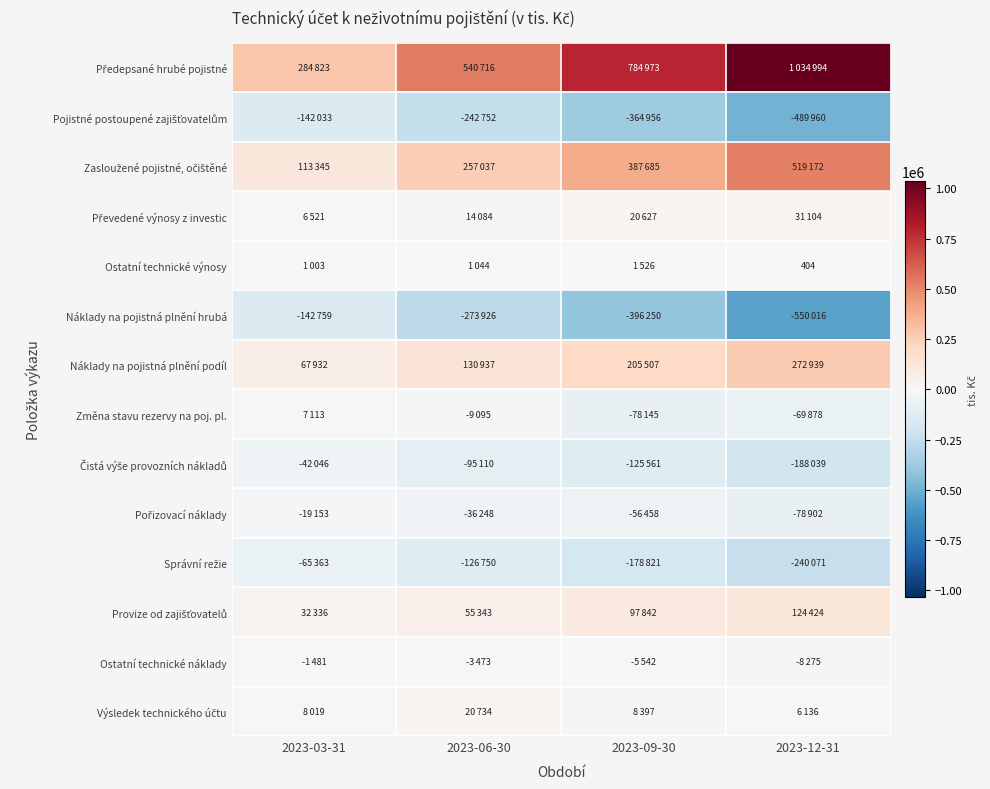

What is the spread (max minus min) of values at 2023-12-31?

1585010